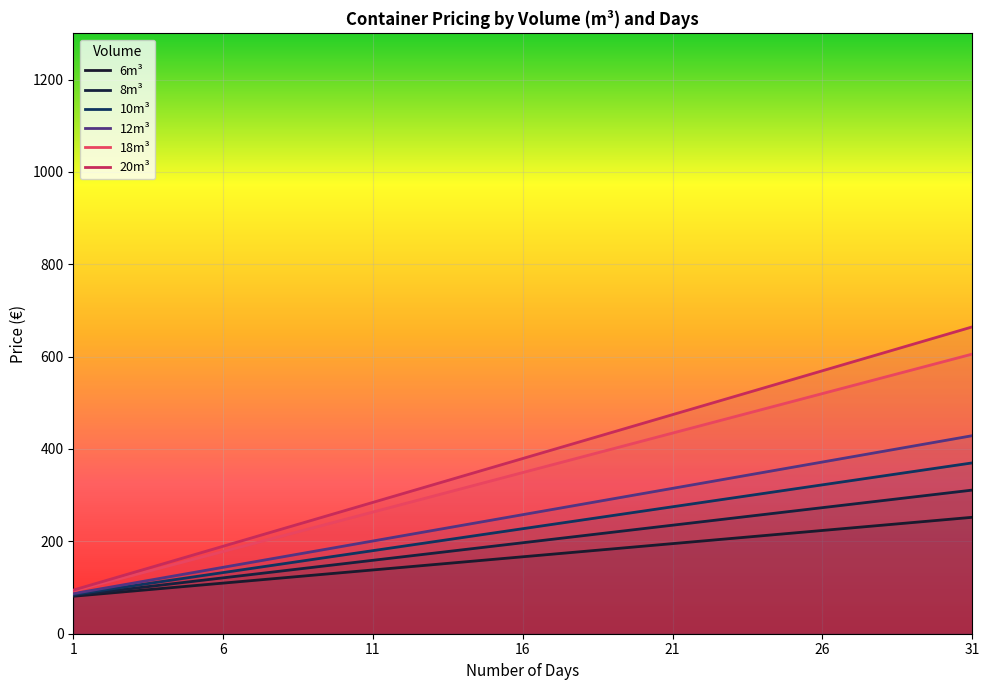

Which has a higher value, 4 or 30?

30